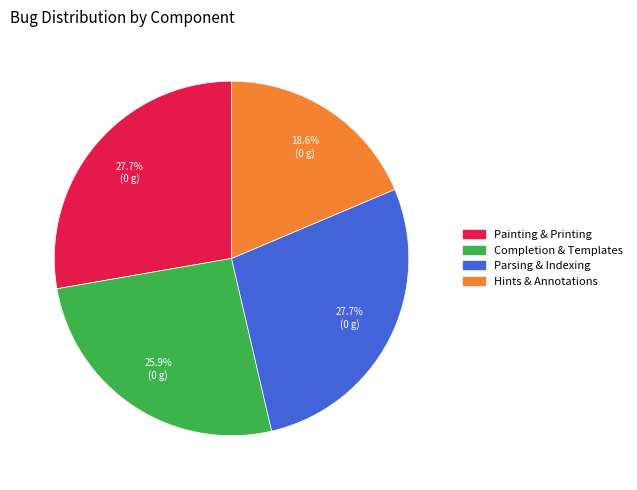

What is the ratio of the value at Painting & Printing to the value at Parsing & Indexing?

1.0